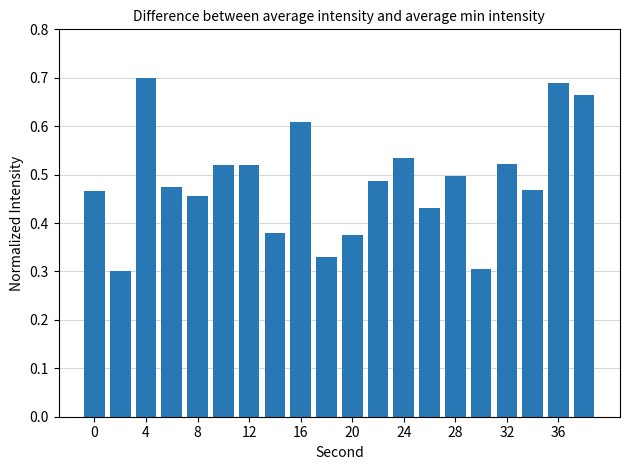

How many values are between 0 and 1?

20